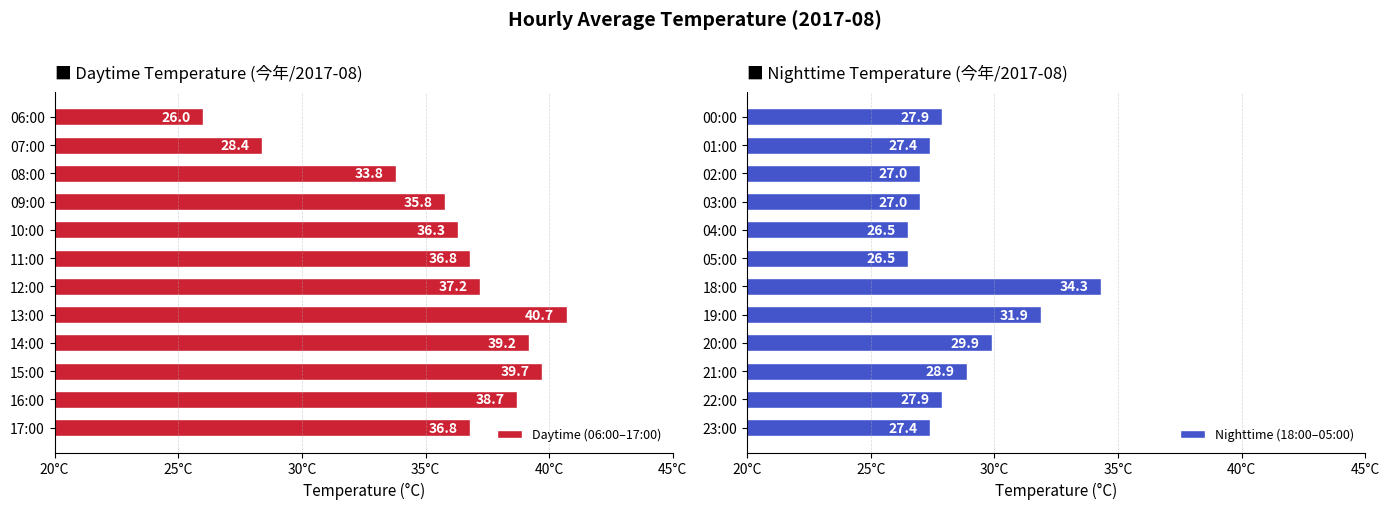

How many groups of bars are there?

12